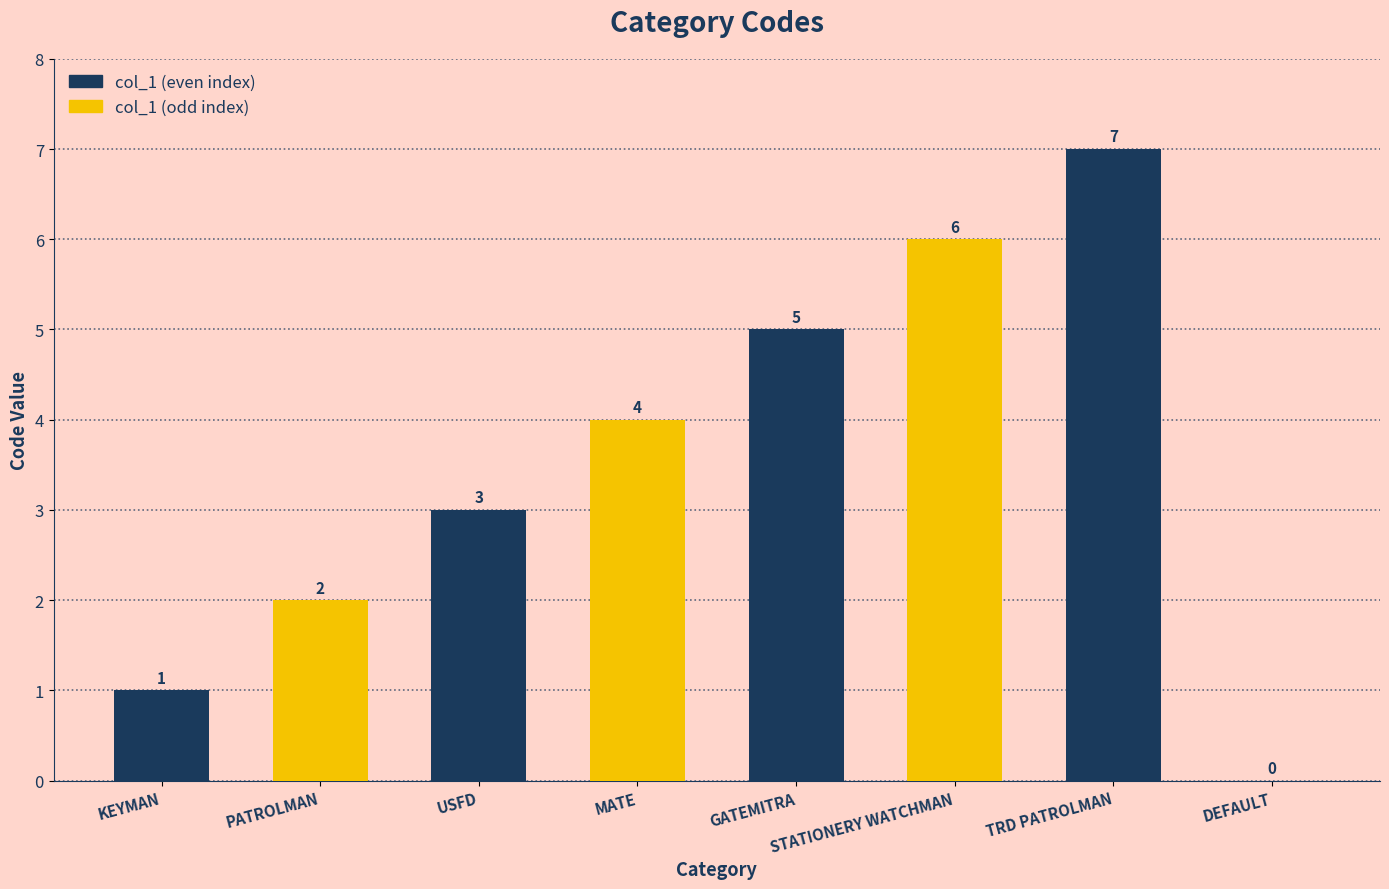

Count the number of data series in this chart.

1